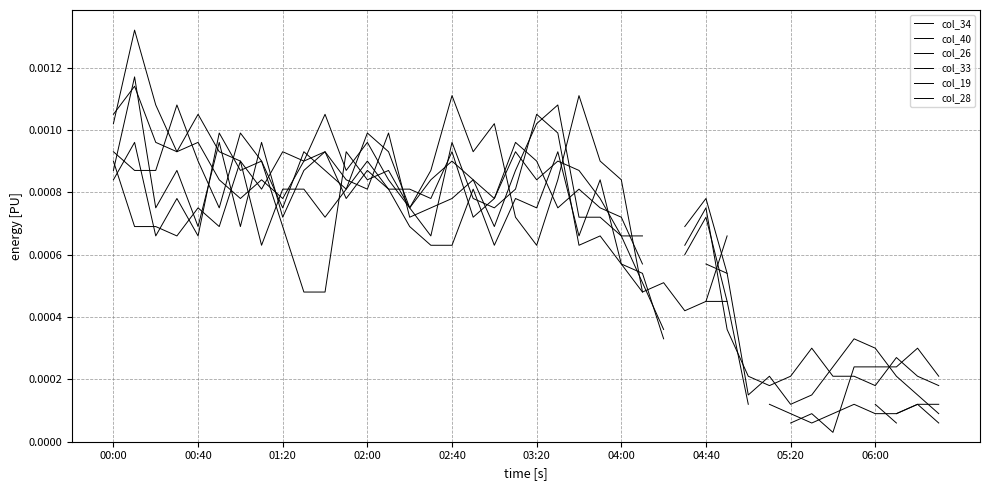

At how many categories does at least one series exceed 0?

40